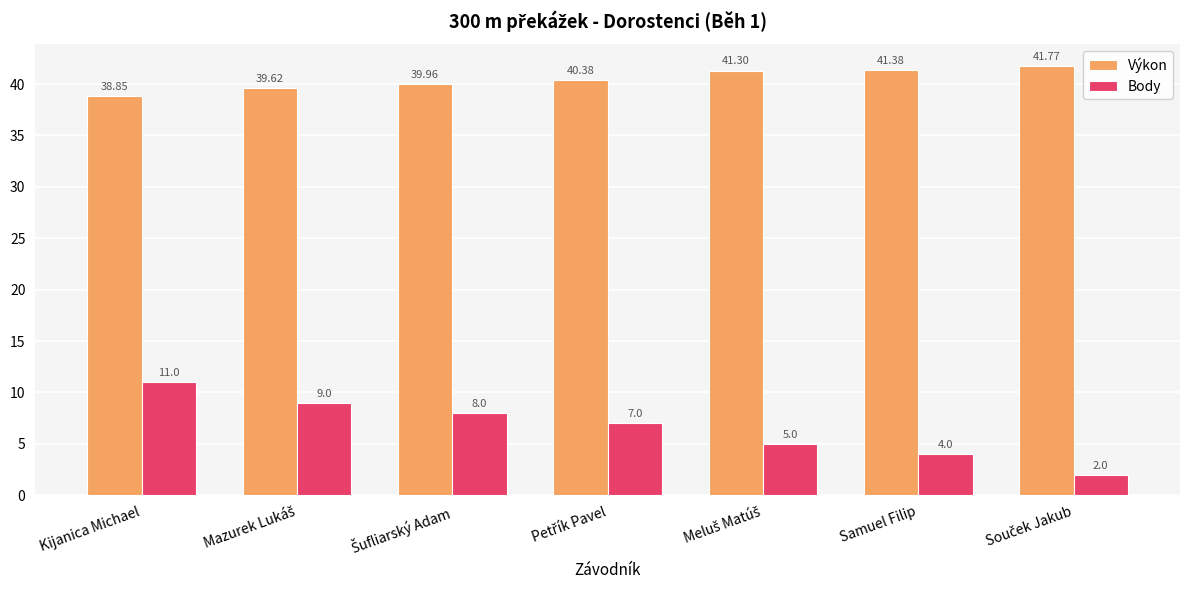

Which series has the largest total across all categories?

Výkon